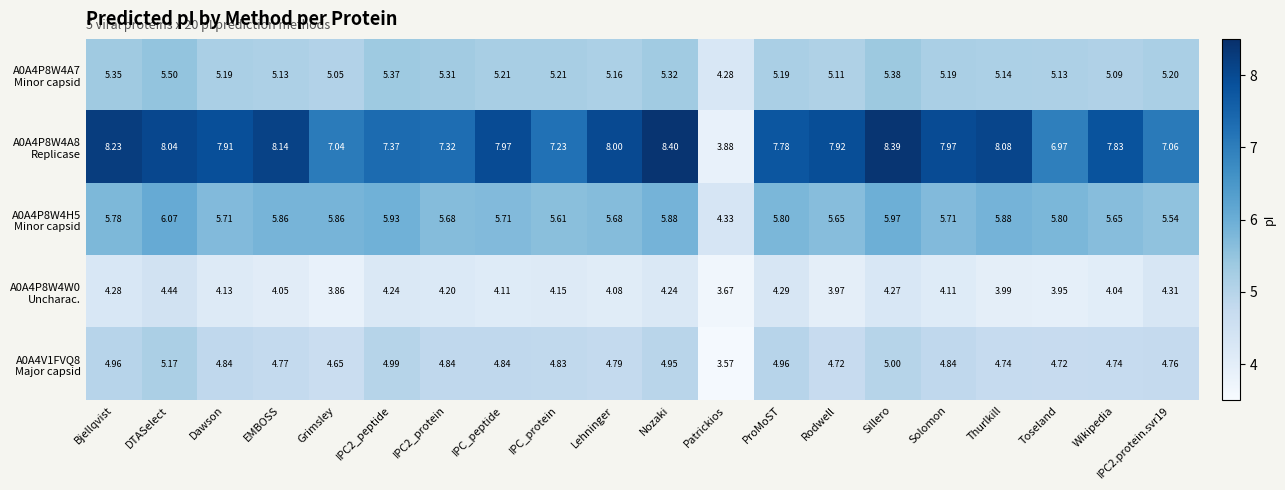

At which category is the sum across all series the highest?

DTASelect